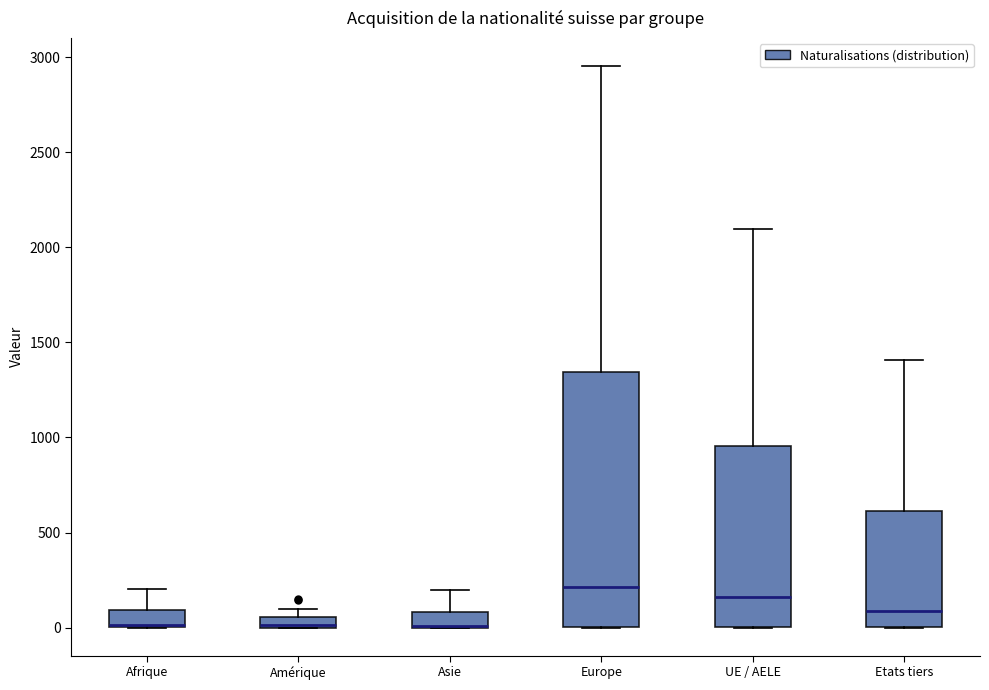

Where does the upper whisker of the box for Etats tiers end on the y-axis? The values are not printed on the chart, so give them approximately, as read against the axis.

1400